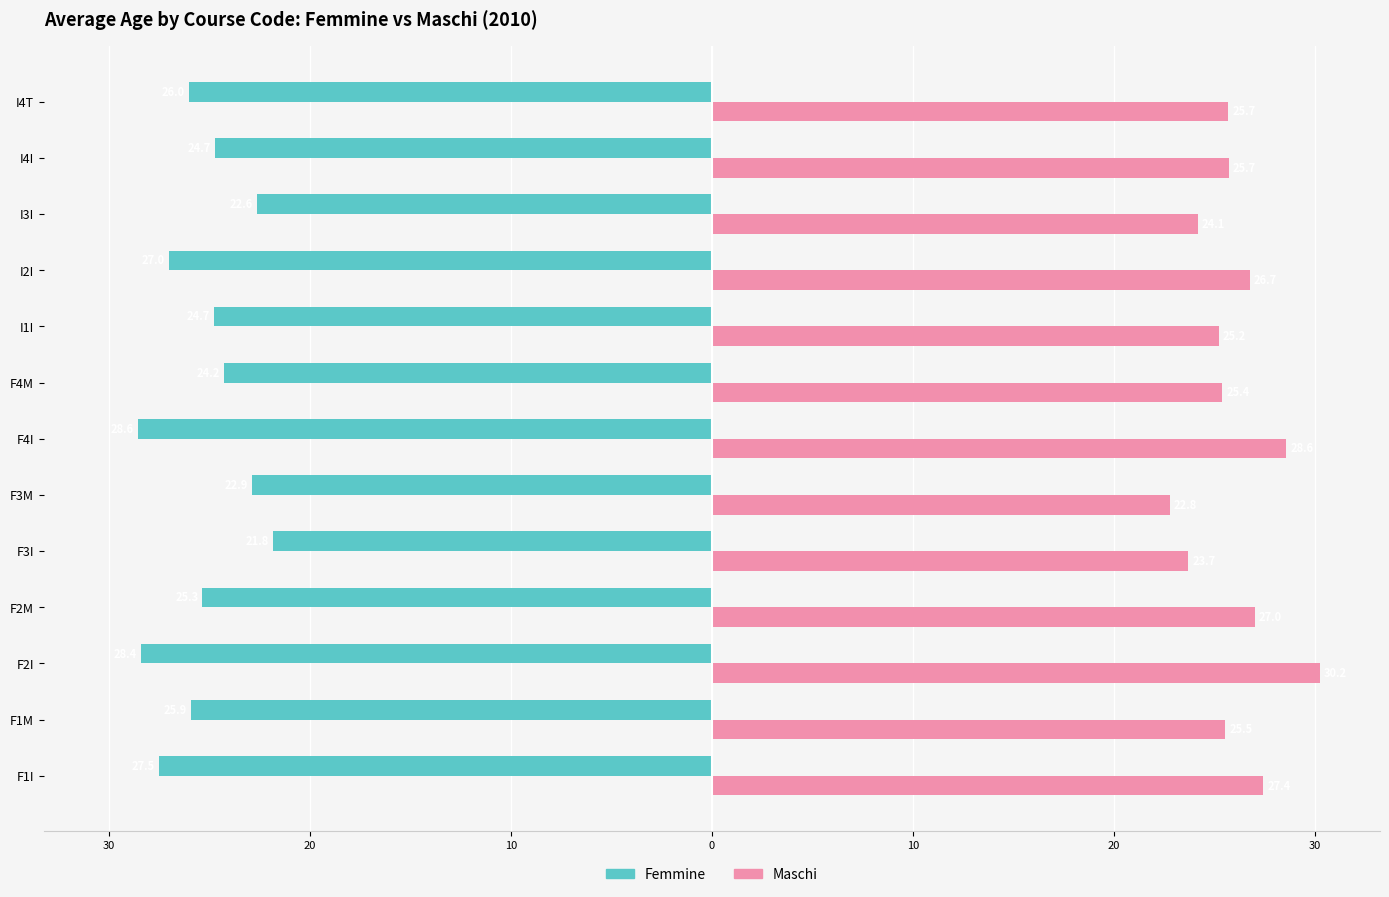

At how many categories does at least one series exceed 14?

13